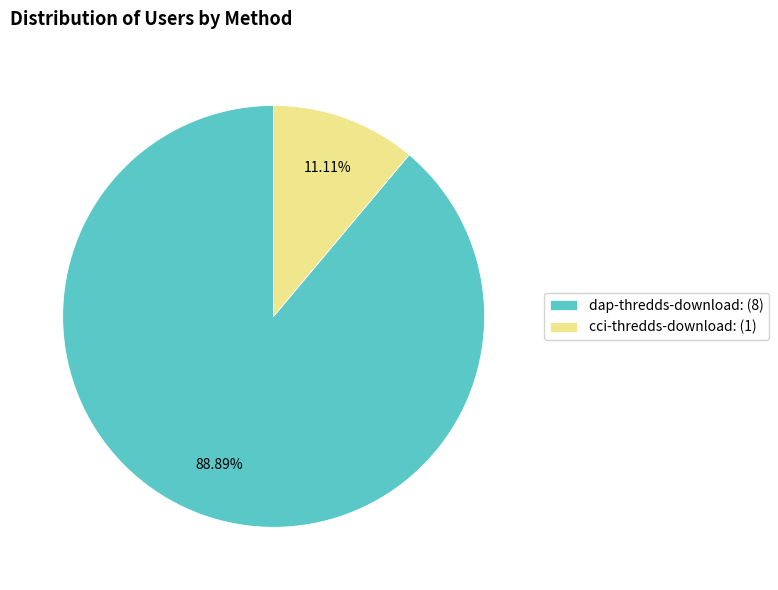

To the nearest percent, what portion does dap-thredds-download represent?

89%